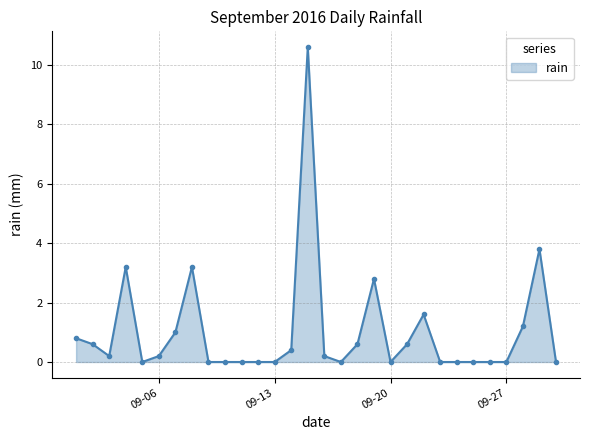

What is the value of the 19th point from the left?

2.8